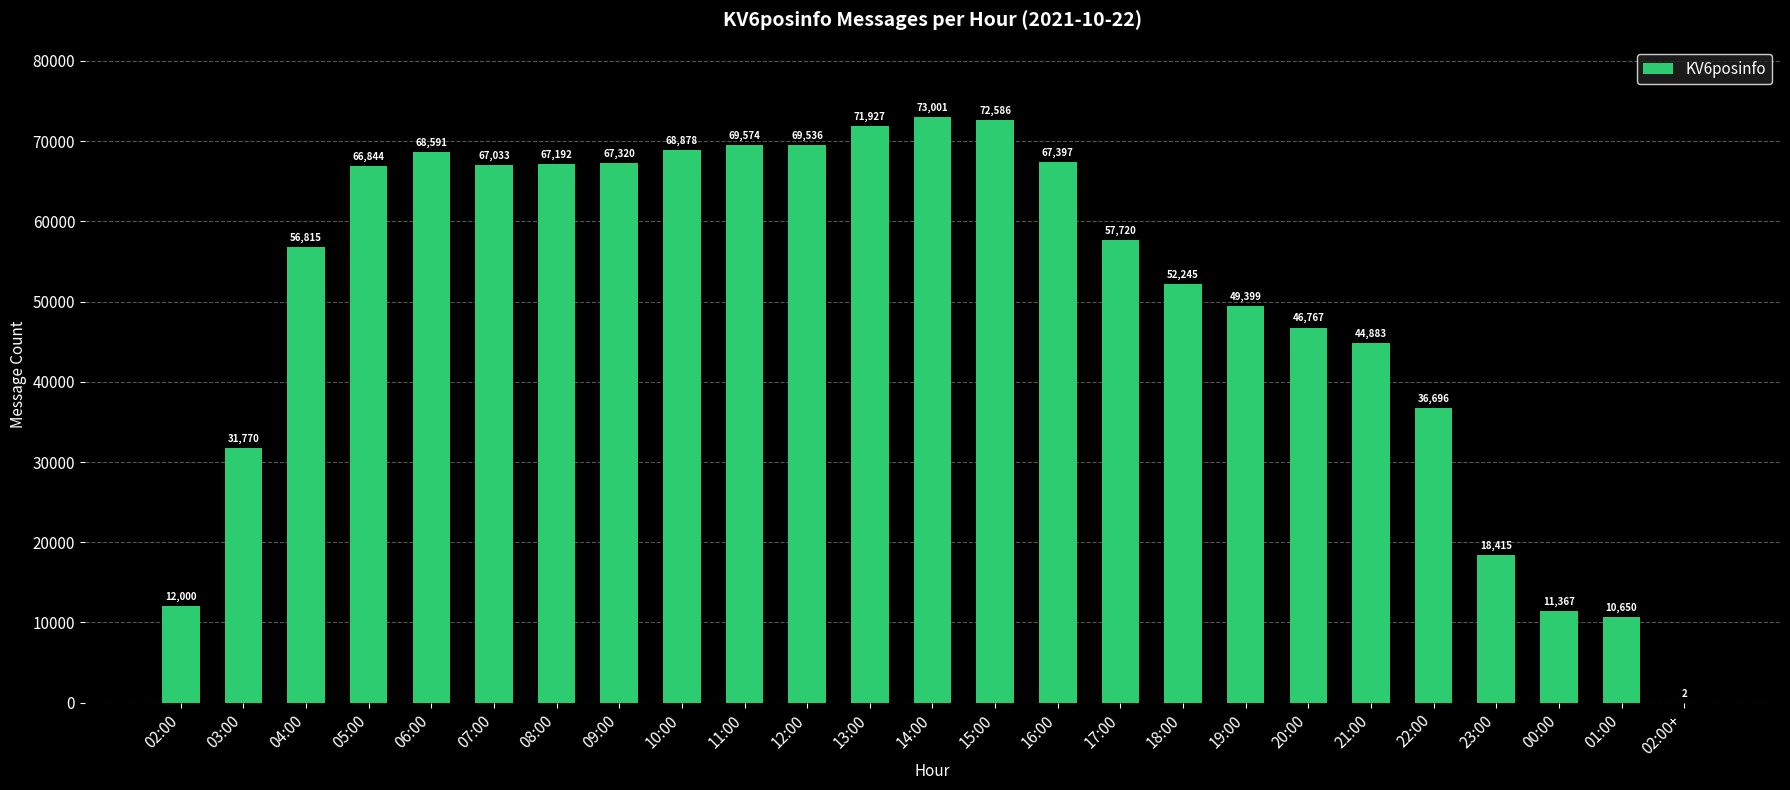

Which category has the highest value across all series?

14:00